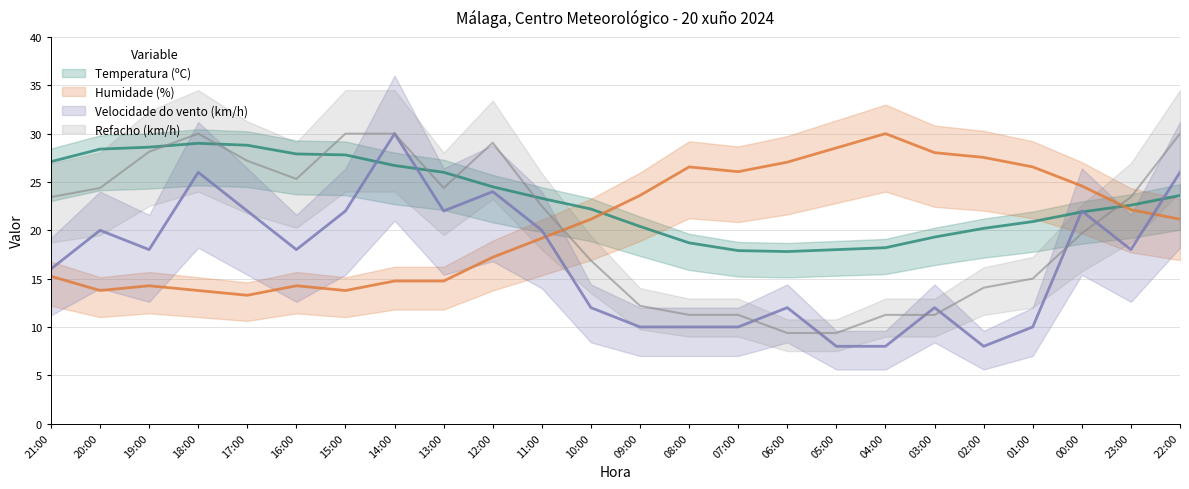

At which category does Refacho (km/h) reach its first local peak?

18:00